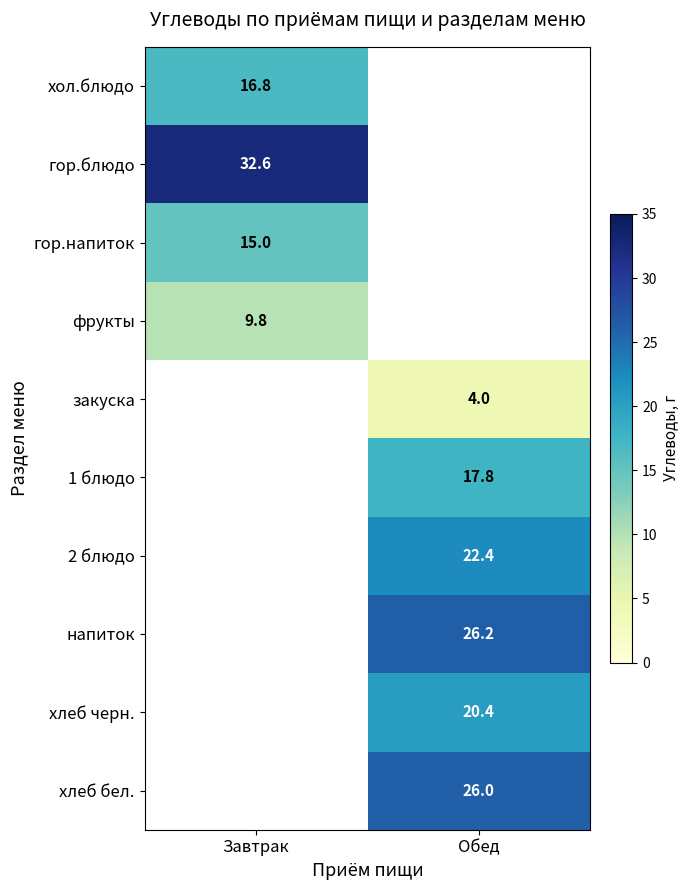

The закуска series shows 6.9 at Обед. True or false?

False